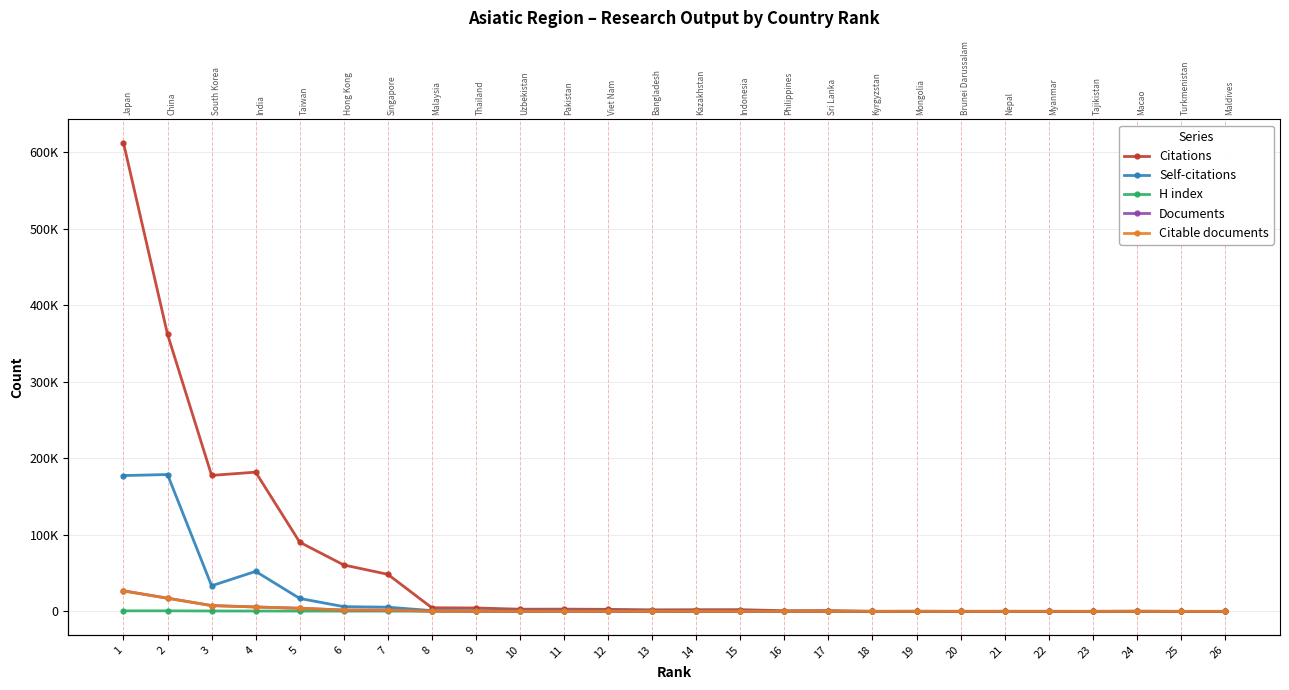

How many categories are shown in the chart?

26